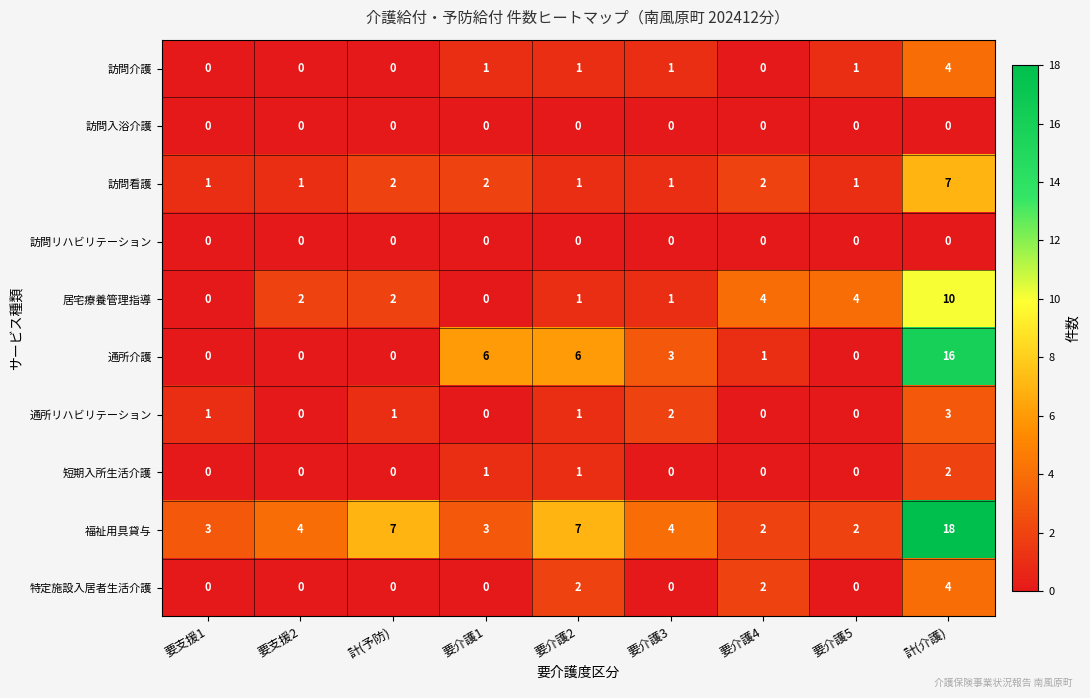

Between 要介護1 and 要介護3, which series saw the biggest shift?

通所介護